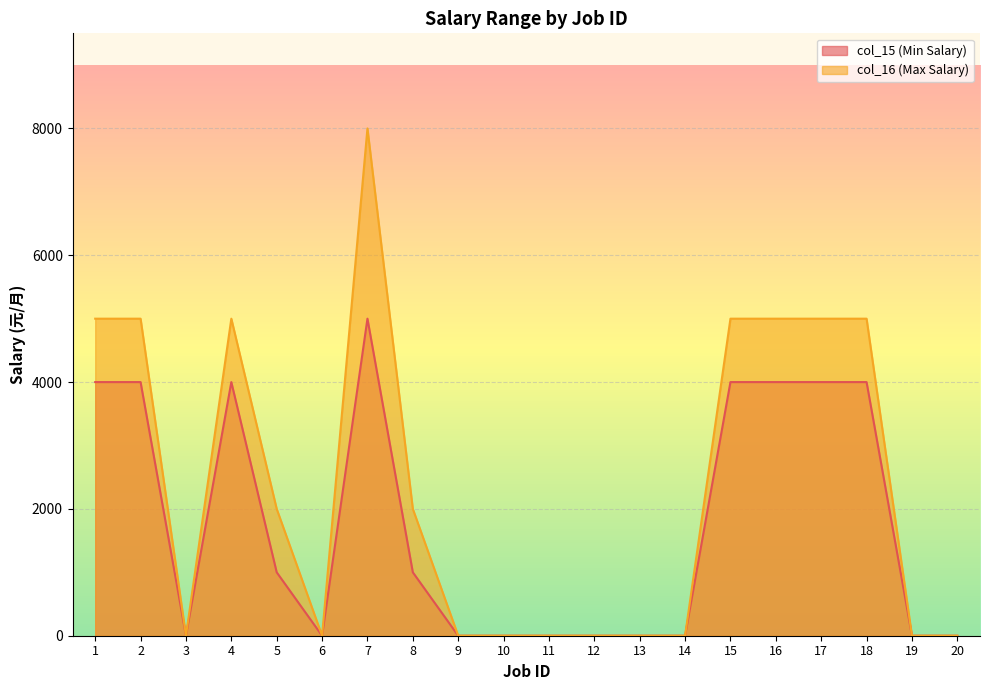

True or false: col_16 (Max Salary) and col_15 (Min Salary) intersect in this chart.

False